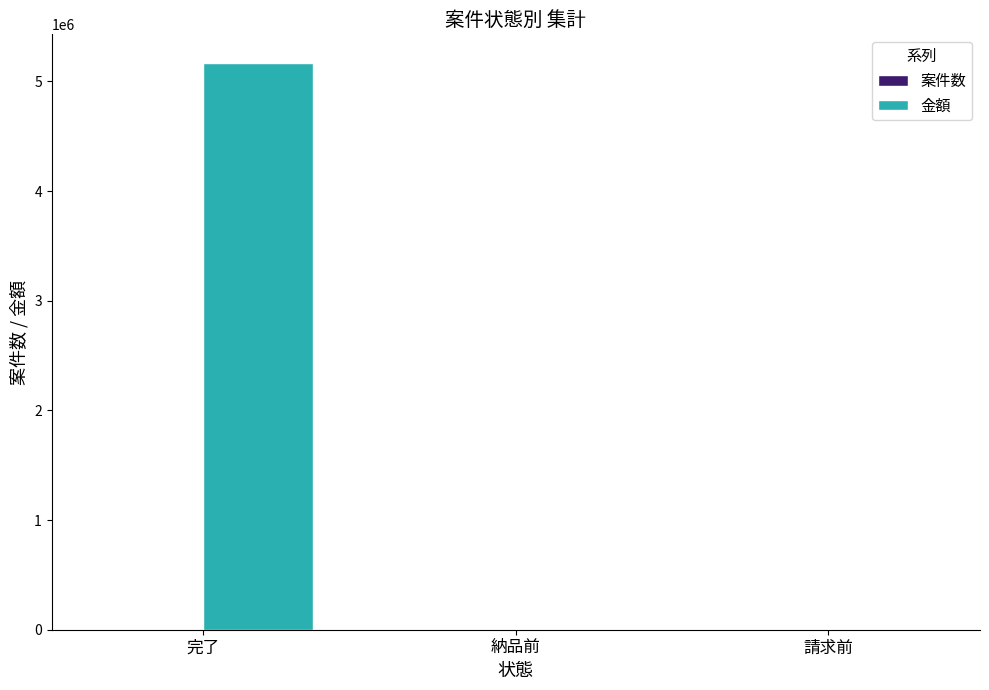

The value of 金額 at 請求前 is 3483580. True or false?

False